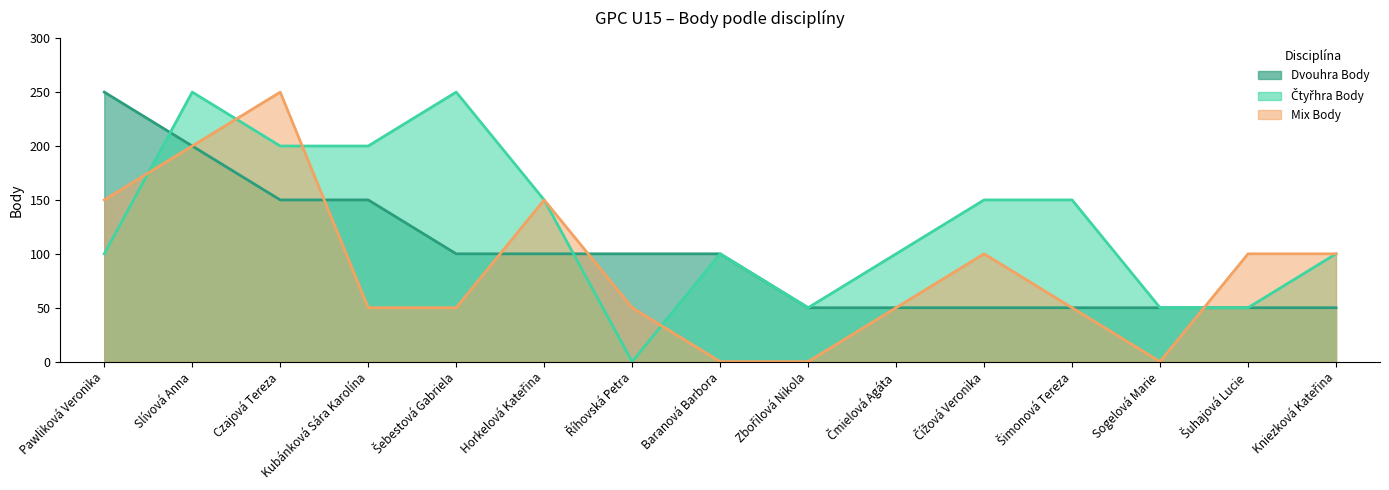

How many data points in Dvouhra Body are above 100?

4